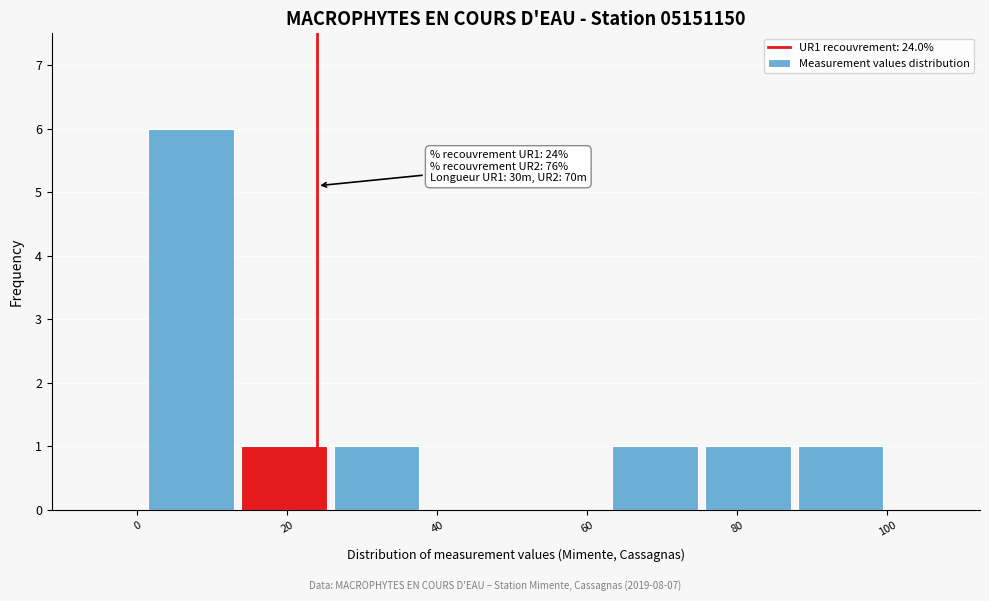

Which range on the x-axis has the tallest bar?

0 to 14